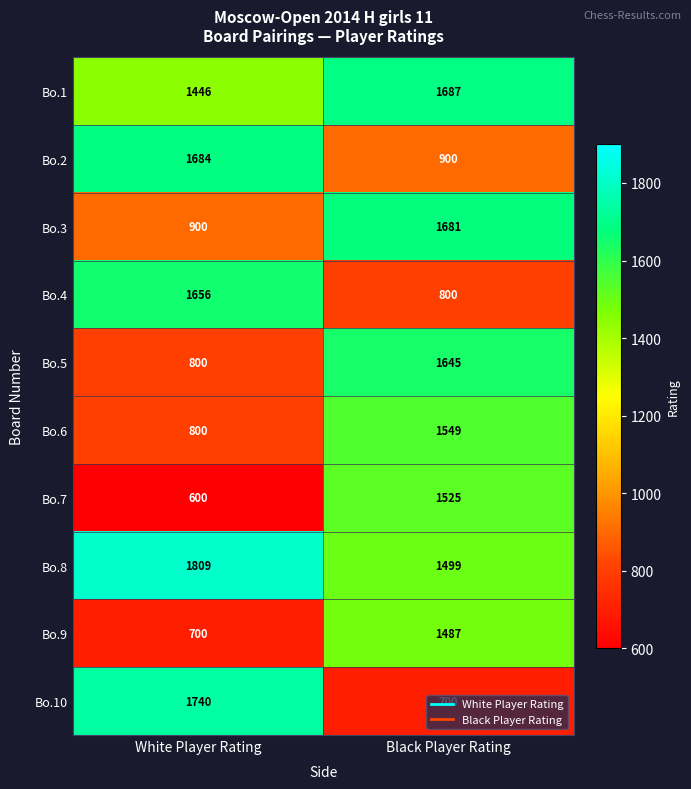

Which series has the largest total across all categories?

Bo.8